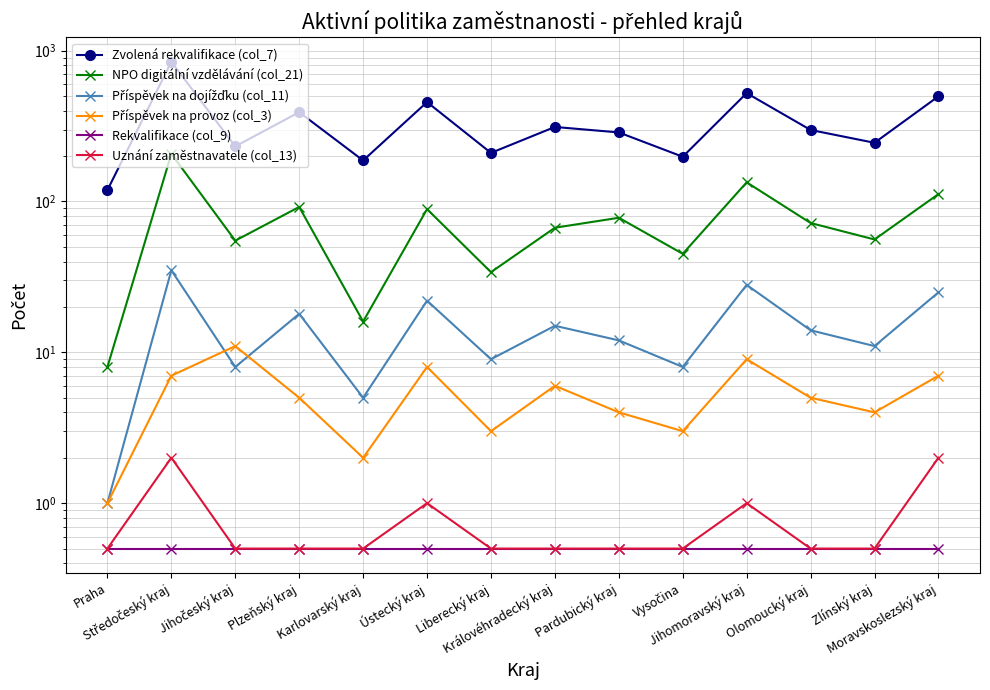

What is the difference between the maximum and minimum values in the NPO digitální vzdělávání (col_21) series?

199.0